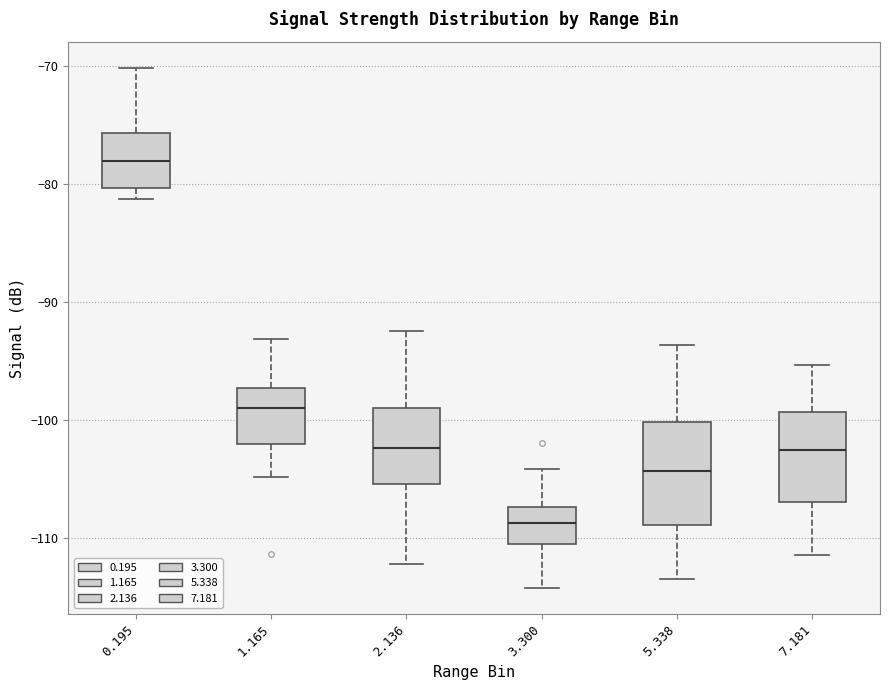

Reading left to right, read every box against the y-axis: the position of its median line, the range the box covers, and the ends of its whiskers. The values are not printed on the chart, so give them approximately, as read against the axis.

0.195: median -78, box -80 to -76, whiskers -81 to -70
1.165: median -99, box -102 to -97, whiskers -105 to -93
2.136: median -102, box -105 to -99, whiskers -112 to -92
3.300: median -109, box -110 to -107, whiskers -114 to -104
5.338: median -104, box -109 to -100, whiskers -113 to -94
7.181: median -102, box -107 to -99, whiskers -111 to -95